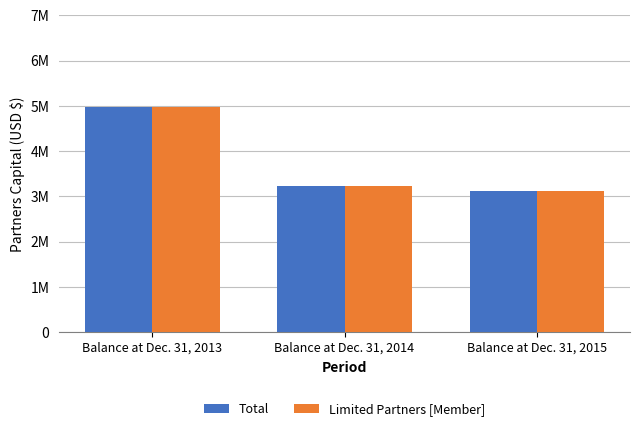

Is the value of Limited Partners [Member] at Balance at Dec. 31, 2013 greater than the value of Total at Balance at Dec. 31, 2013?

No